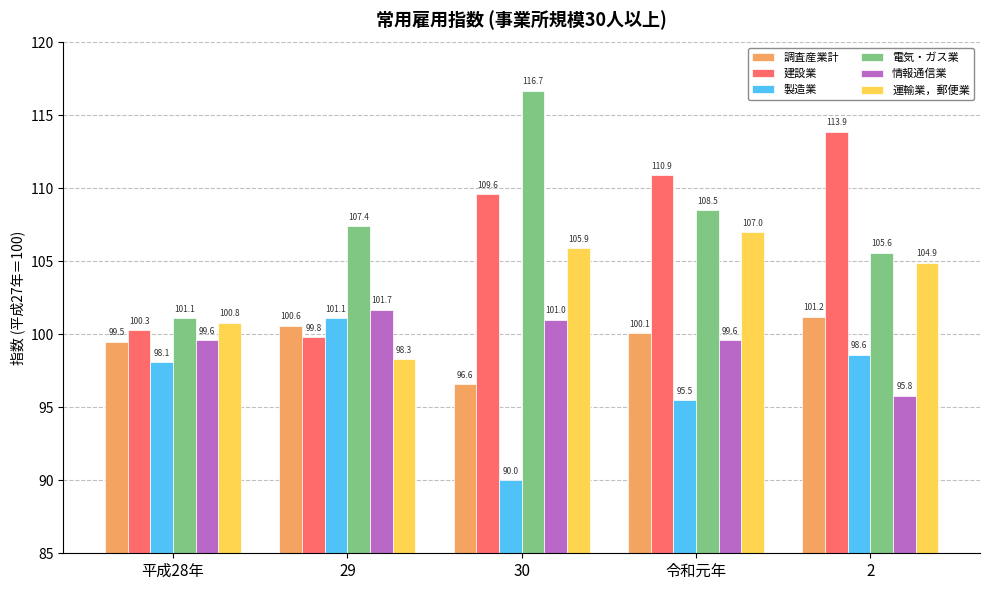

What is the minimum value for 電気・ガス業?

101.1